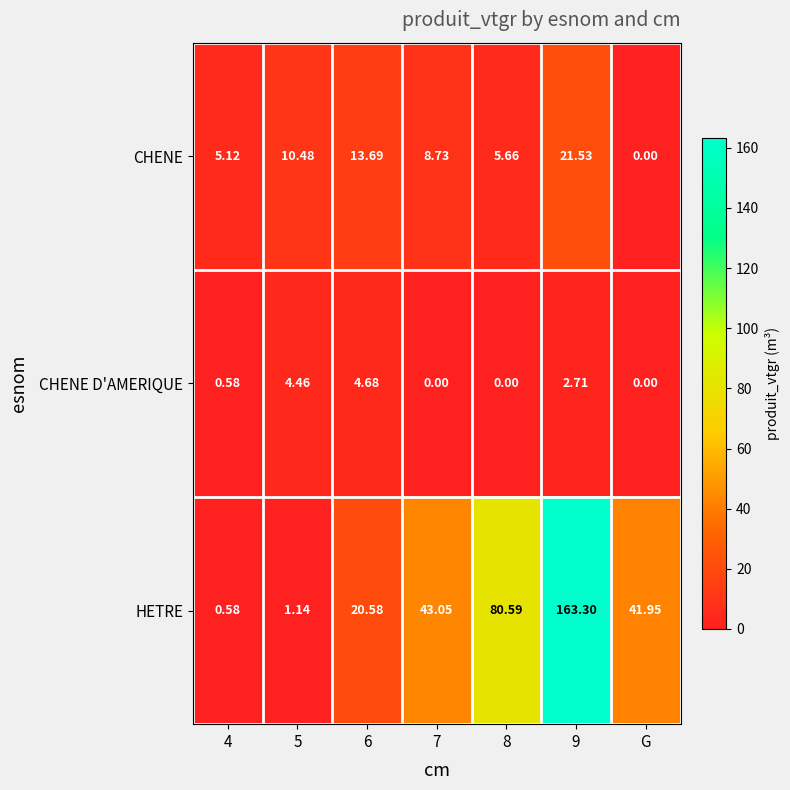

List the series in order of their overall mean, highest first.

HETRE, CHENE, CHENE D'AMERIQUE